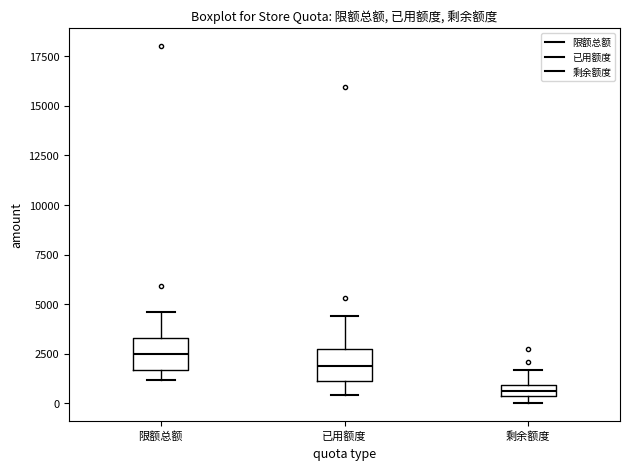

Where is the upper edge of the box for 剩余额度 on the y-axis? The values are not printed on the chart, so give them approximately, as read against the axis.

1000